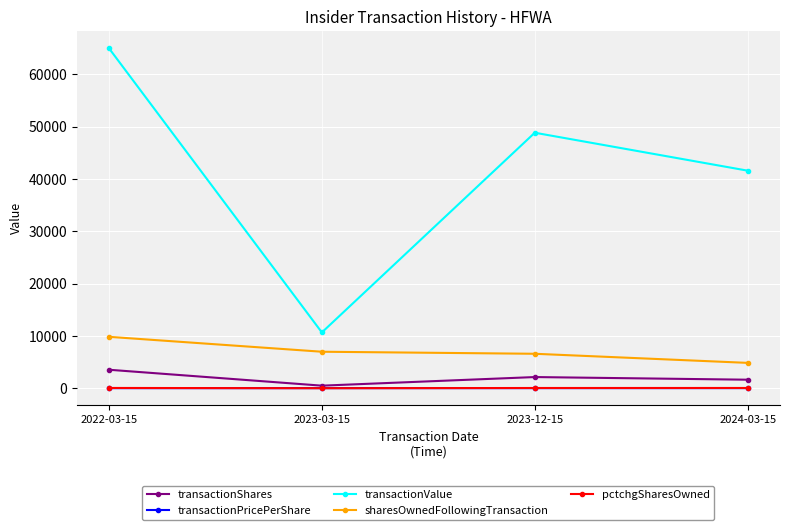

What is the difference between the second highest and minimum values in the sharesOwnedFollowingTransaction series?

2131.0